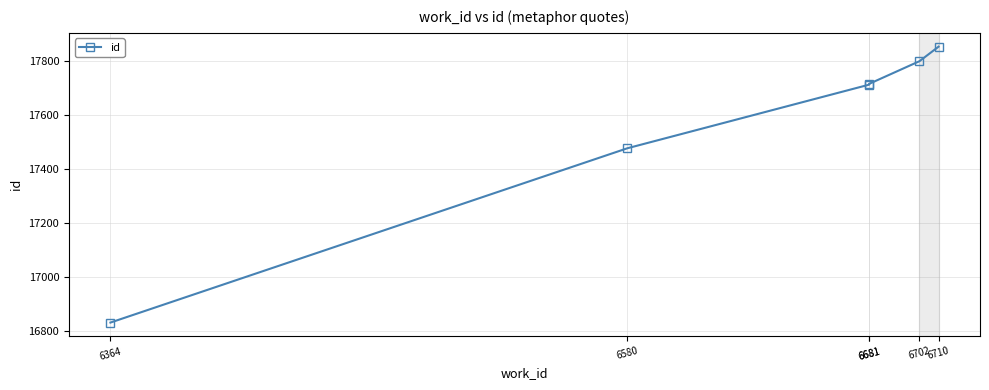

Which label corresponds to the largest value in the chart?

6710